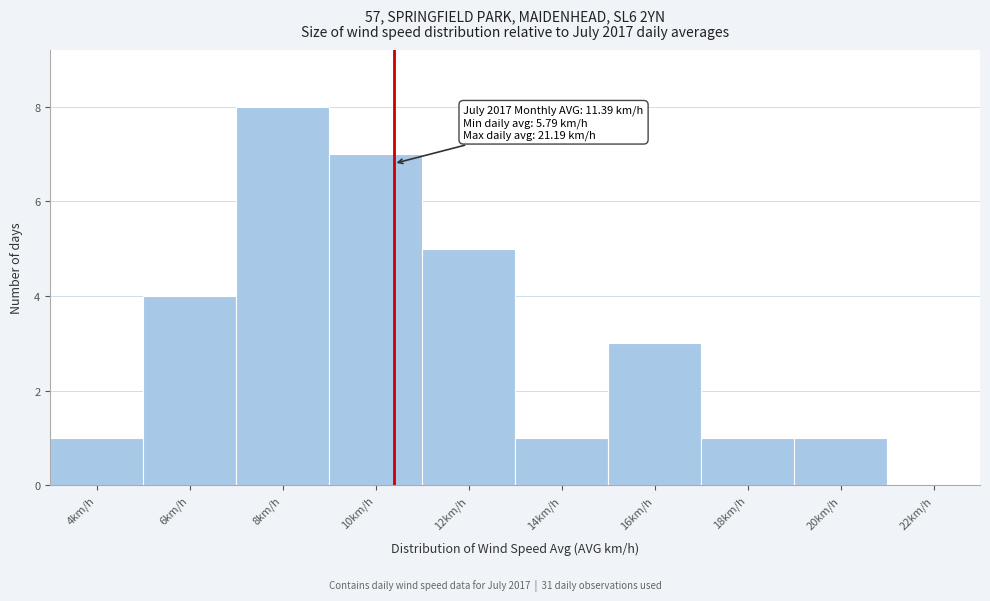

Reading right to left, transcribe all the data shown in this chart.

22km/h=0	20km/h=1	18km/h=1	16km/h=3	14km/h=1	12km/h=5	10km/h=7	8km/h=8	6km/h=4	4km/h=1